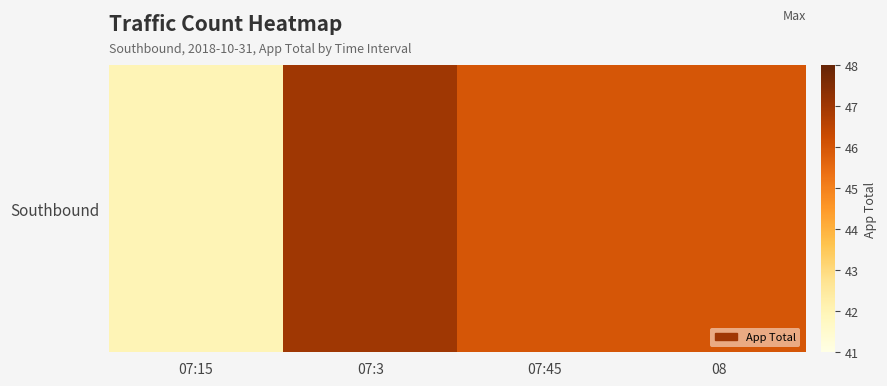

What is the sum of all values?

181